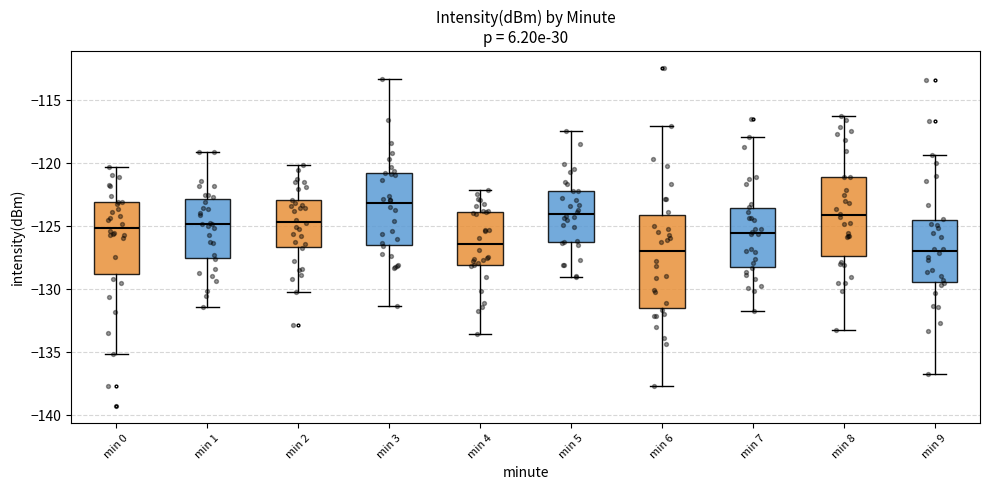

Which box has the highest median line?

min 3